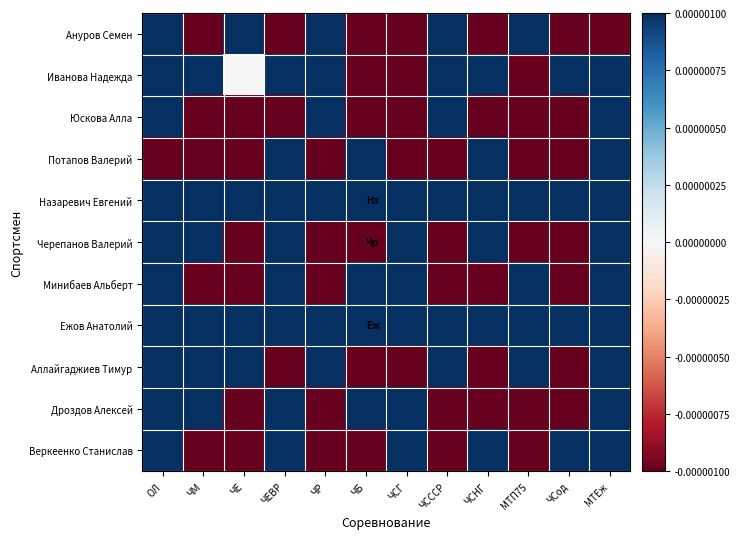

Reading left to right, extract all data points from this chart.

Ануров Семен: ОЛ=0.0	ЧМ=-0.0	ЧЕ=0.0	ЧЕВР=-0.0	ЧР=0.0	ЧБ=-0.0	ЧСГ=-0.0	ЧСССР=0.0	ЧСНГ=-0.0	МТП75=0.0	ЧСод=-0.0	МТЕж=-0.0
Иванова Надежда: ОЛ=0.0	ЧМ=0.0	ЧЕ=0.0	ЧЕВР=0.0	ЧР=0.0	ЧБ=-0.0	ЧСГ=-0.0	ЧСССР=0.0	ЧСНГ=0.0	МТП75=-0.0	ЧСод=0.0	МТЕж=0.0
Юскова Алла: ОЛ=0.0	ЧМ=-0.0	ЧЕ=-0.0	ЧЕВР=-0.0	ЧР=0.0	ЧБ=-0.0	ЧСГ=-0.0	ЧСССР=0.0	ЧСНГ=-0.0	МТП75=-0.0	ЧСод=-0.0	МТЕж=0.0
Потапов Валерий: ОЛ=-0.0	ЧМ=-0.0	ЧЕ=-0.0	ЧЕВР=0.0	ЧР=-0.0	ЧБ=0.0	ЧСГ=-0.0	ЧСССР=-0.0	ЧСНГ=0.0	МТП75=-0.0	ЧСод=-0.0	МТЕж=0.0
Назаревич Евгений: ОЛ=0.0	ЧМ=0.0	ЧЕ=0.0	ЧЕВР=0.0	ЧР=0.0	ЧБ=0.0	ЧСГ=0.0	ЧСССР=0.0	ЧСНГ=0.0	МТП75=0.0	ЧСод=0.0	МТЕж=0.0
Черепанов Валерий: ОЛ=0.0	ЧМ=0.0	ЧЕ=-0.0	ЧЕВР=0.0	ЧР=-0.0	ЧБ=-0.0	ЧСГ=0.0	ЧСССР=-0.0	ЧСНГ=0.0	МТП75=-0.0	ЧСод=-0.0	МТЕж=0.0
Минибаев Альберт: ОЛ=0.0	ЧМ=-0.0	ЧЕ=-0.0	ЧЕВР=0.0	ЧР=-0.0	ЧБ=0.0	ЧСГ=0.0	ЧСССР=-0.0	ЧСНГ=-0.0	МТП75=0.0	ЧСод=-0.0	МТЕж=0.0
Ежов Анатолий: ОЛ=0.0	ЧМ=0.0	ЧЕ=0.0	ЧЕВР=0.0	ЧР=0.0	ЧБ=0.0	ЧСГ=0.0	ЧСССР=0.0	ЧСНГ=0.0	МТП75=0.0	ЧСод=0.0	МТЕж=0.0
Аллайгаджиев Тимур: ОЛ=0.0	ЧМ=0.0	ЧЕ=0.0	ЧЕВР=-0.0	ЧР=0.0	ЧБ=-0.0	ЧСГ=-0.0	ЧСССР=0.0	ЧСНГ=-0.0	МТП75=0.0	ЧСод=-0.0	МТЕж=0.0
Дроздов Алексей: ОЛ=0.0	ЧМ=0.0	ЧЕ=-0.0	ЧЕВР=0.0	ЧР=-0.0	ЧБ=0.0	ЧСГ=0.0	ЧСССР=-0.0	ЧСНГ=-0.0	МТП75=-0.0	ЧСод=-0.0	МТЕж=0.0
Веркеенко Станислав: ОЛ=0.0	ЧМ=-0.0	ЧЕ=-0.0	ЧЕВР=0.0	ЧР=-0.0	ЧБ=-0.0	ЧСГ=0.0	ЧСССР=-0.0	ЧСНГ=0.0	МТП75=-0.0	ЧСод=0.0	МТЕж=0.0